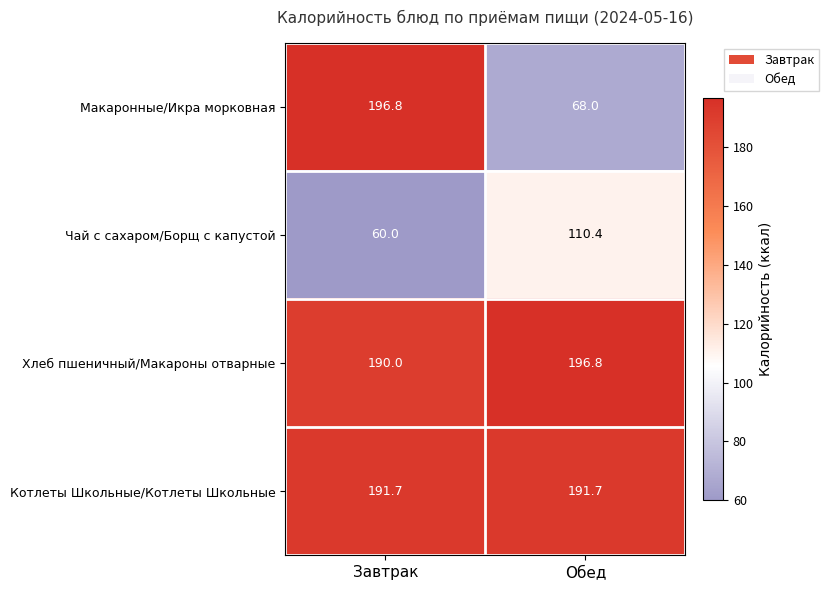

Is it true that Котлеты Школьные/Котлеты Школьные equals 343.1 at Обед?

False